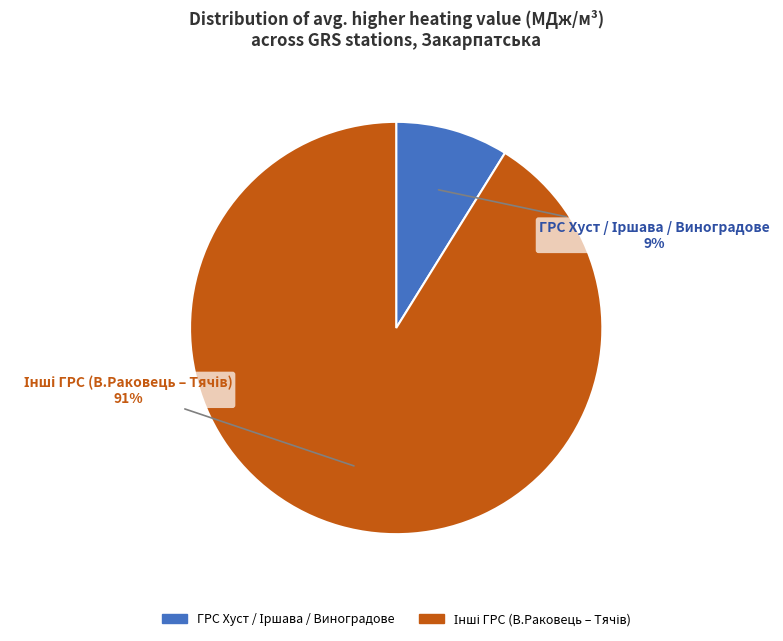

How many slices are in this pie chart?

2